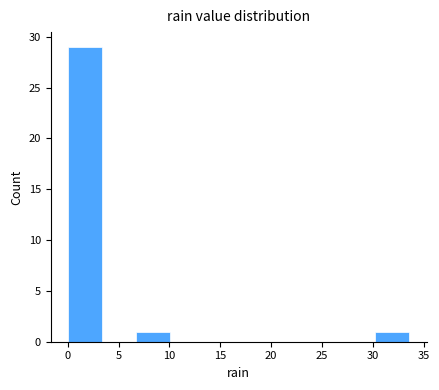

Which range on the x-axis has the tallest bar?

0.0 to 3.5